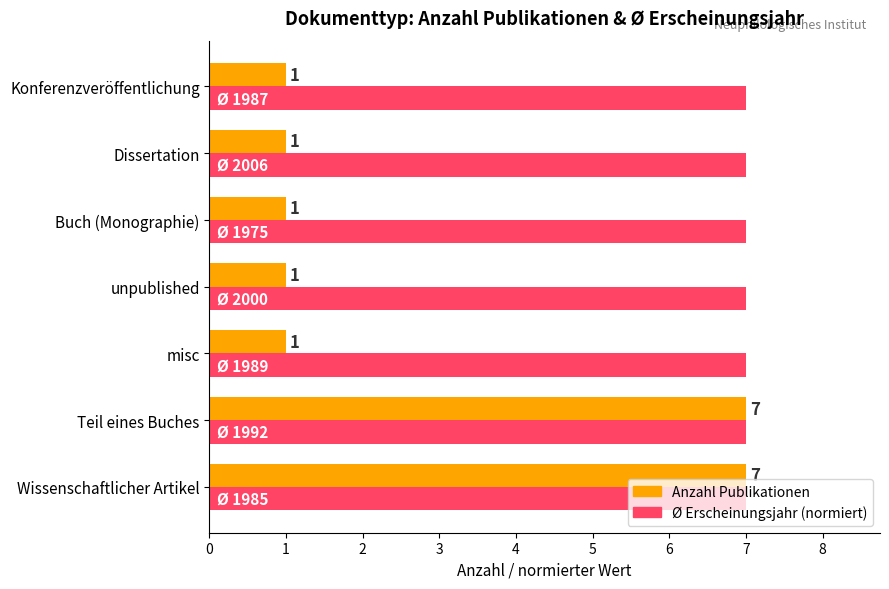

What is the difference between the maximum and minimum values in the Anzahl Publikationen series?

6